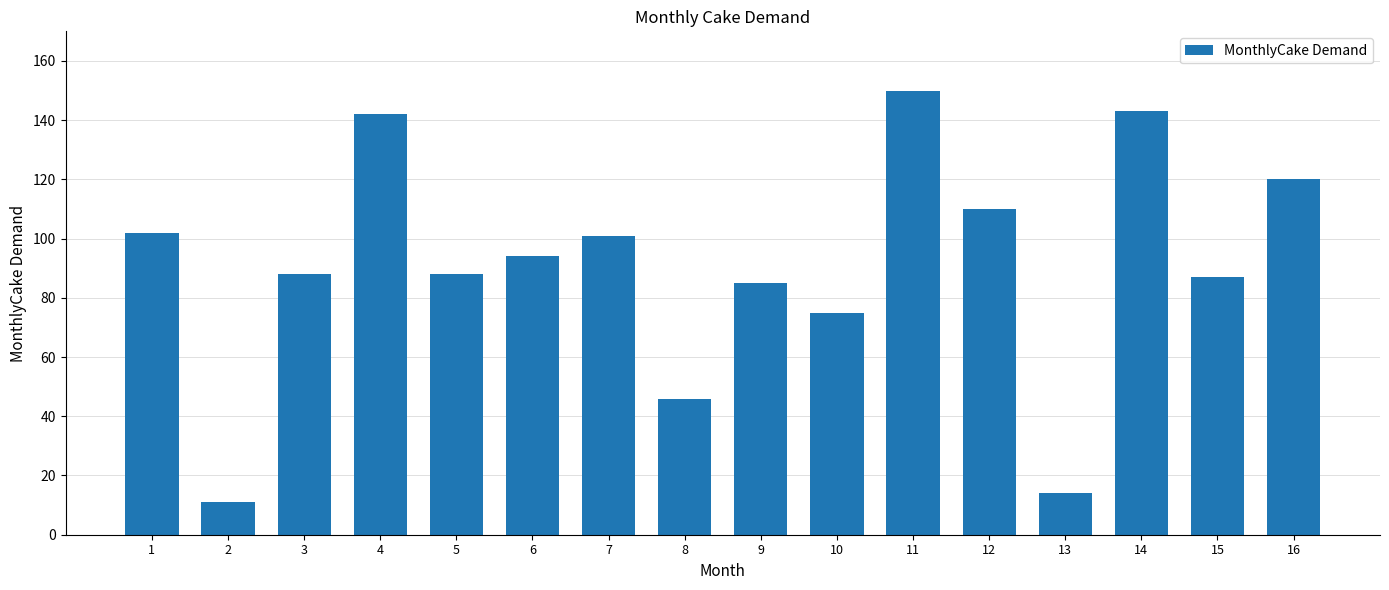

Where does the data first go above 94?

1